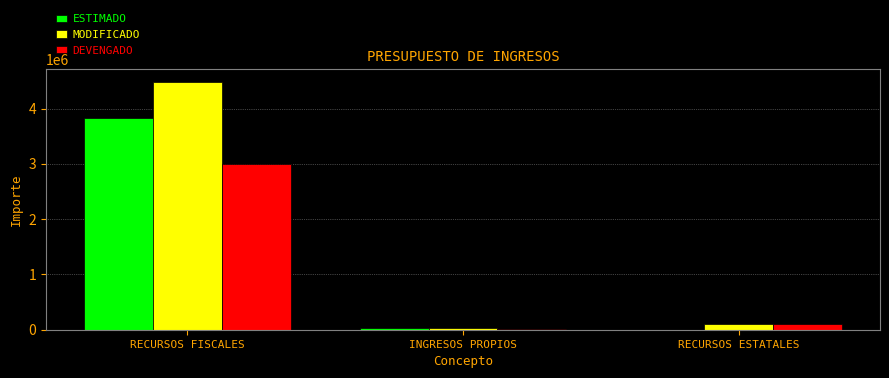

What is the highest value of the MODIFICADO series?

4482994.2